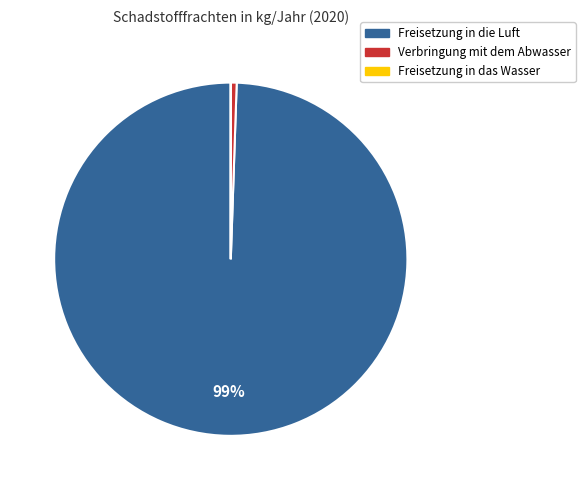

Is there a majority slice in this chart?

Yes